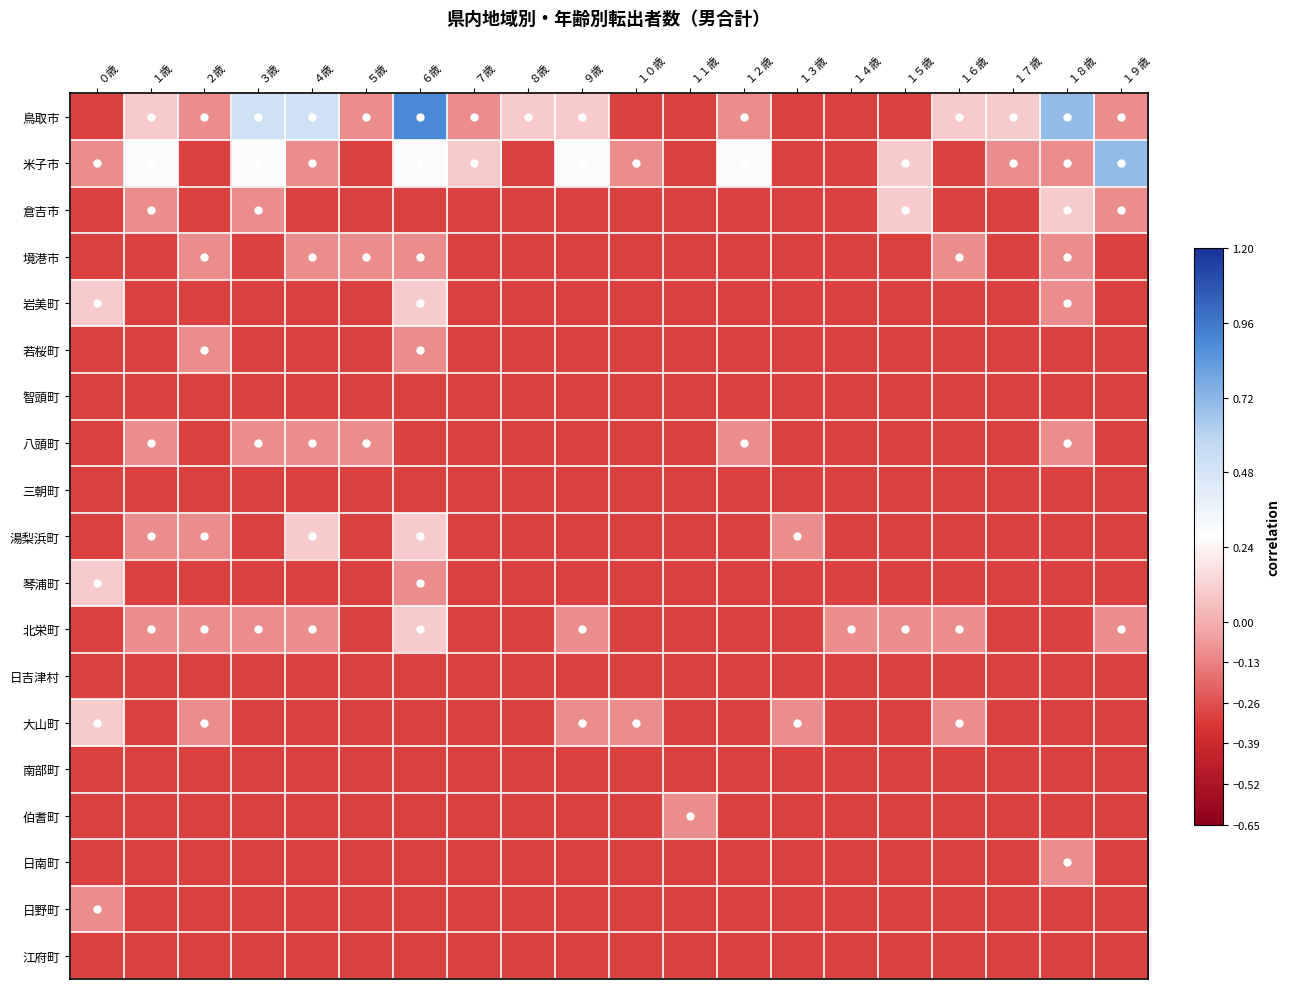

What is the spread (max minus min) of values at １９歳?

1.0